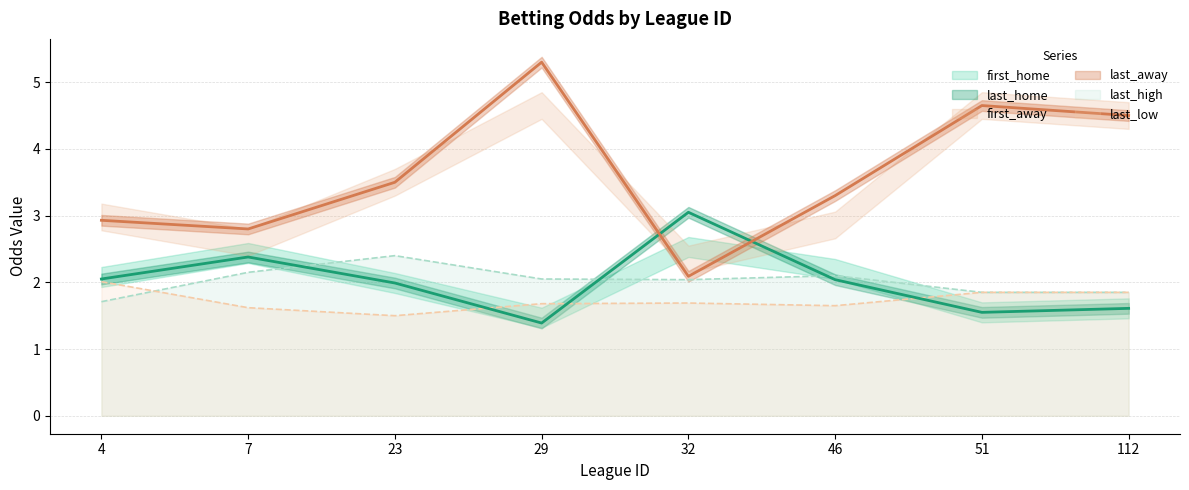

Which category has the highest value in the last_low series?

4